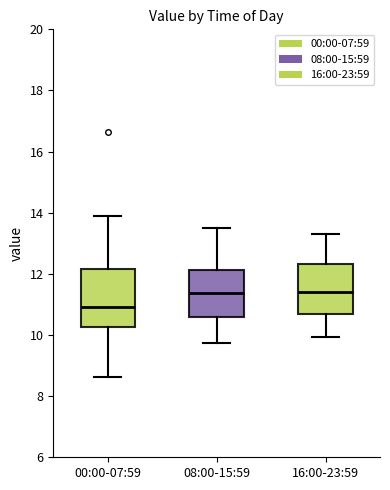

Which box is the tallest, from its lower edge to its upper edge?

00:00-07:59